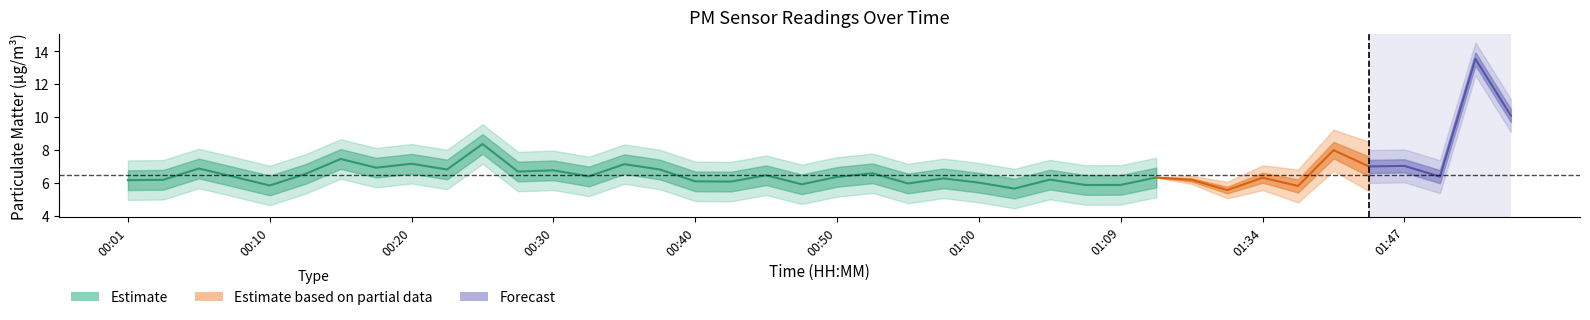

The value of P1 at 01:18 is 8.6. True or false?

False